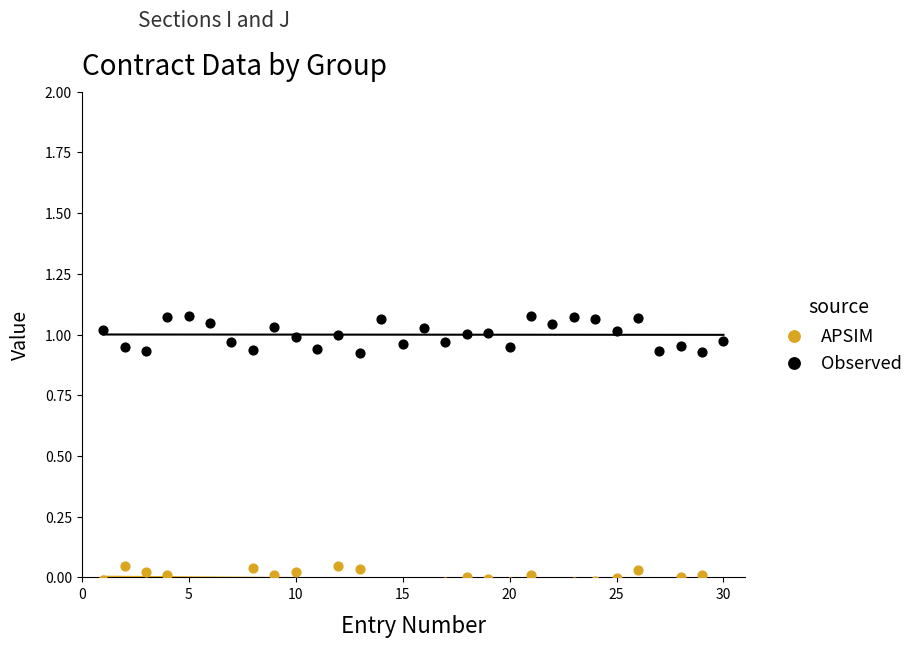

Which series has the widest spread of Y values?

Observed